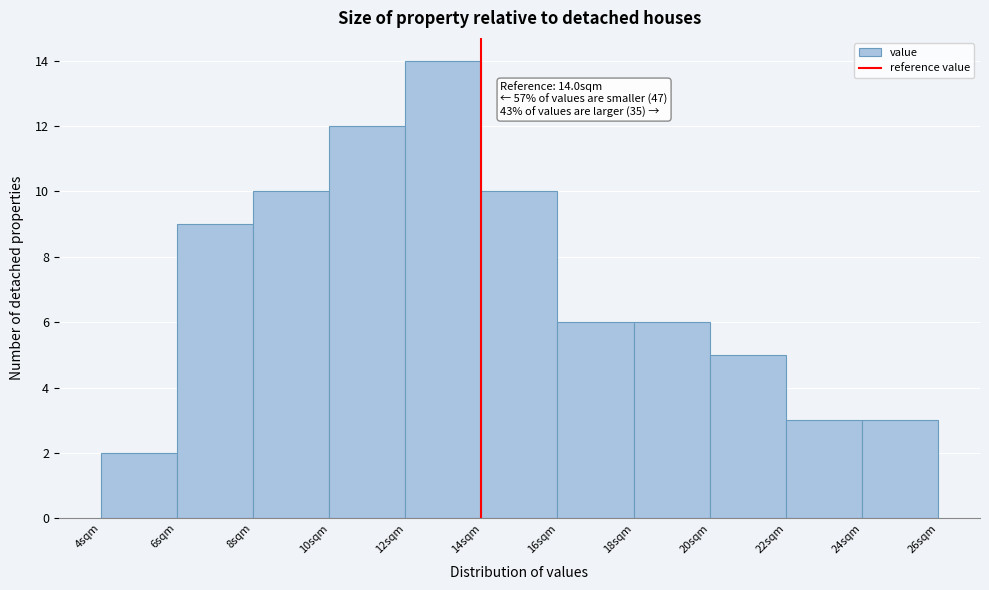

Over which range of the x-axis is the bar tallest?

12 to 14